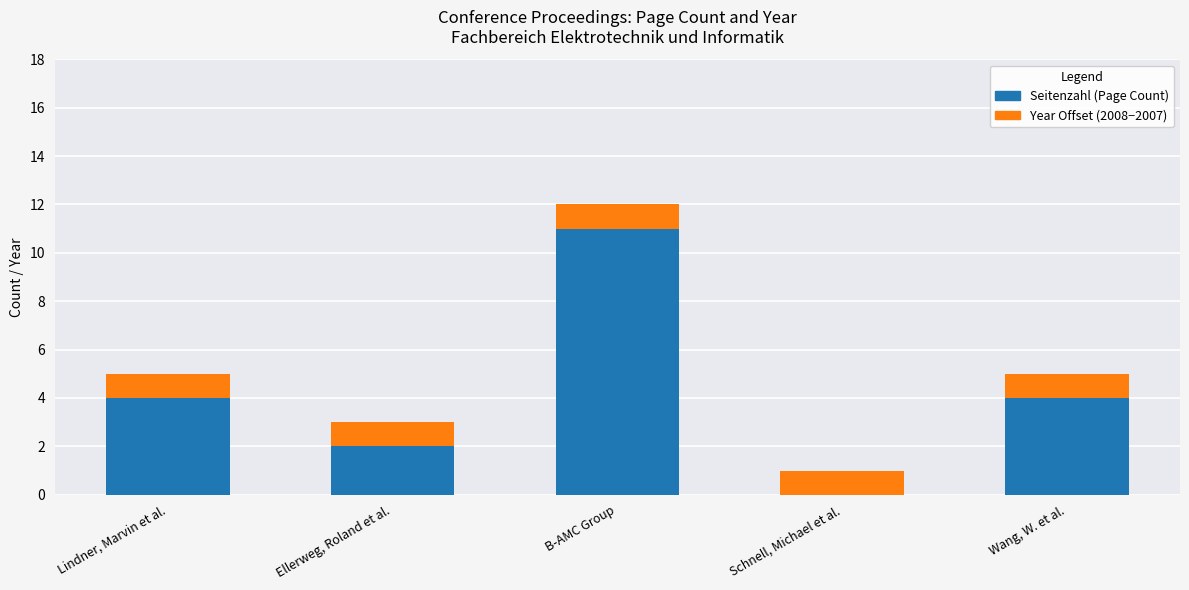

At which category is the sum across all series the highest?

B-AMC Group